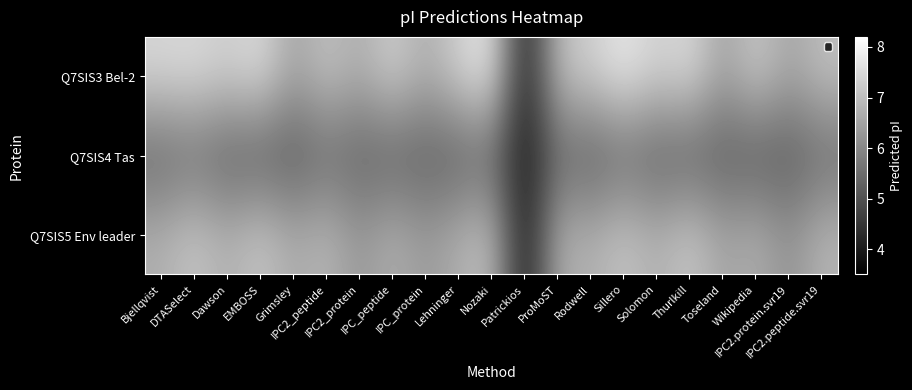

At which category is the sum across all series the highest?

Sillero